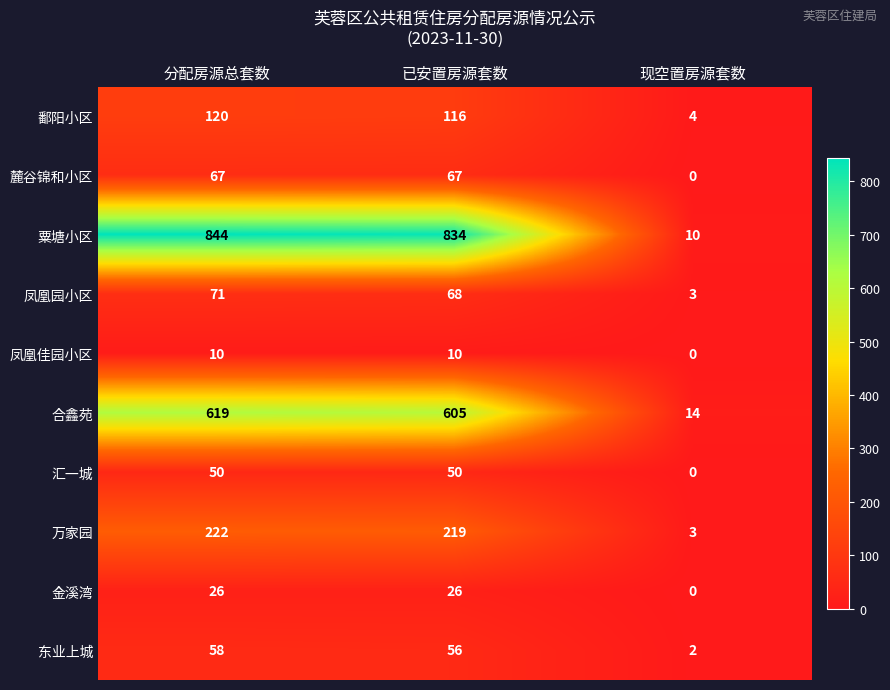

List the series in order of their peak value, lowest first.

凤凰佳园小区, 金溪湾, 汇一城, 东业上城, 麓谷锦和小区, 凤凰园小区, 鄱阳小区, 万家园, 合鑫苑, 粟塘小区